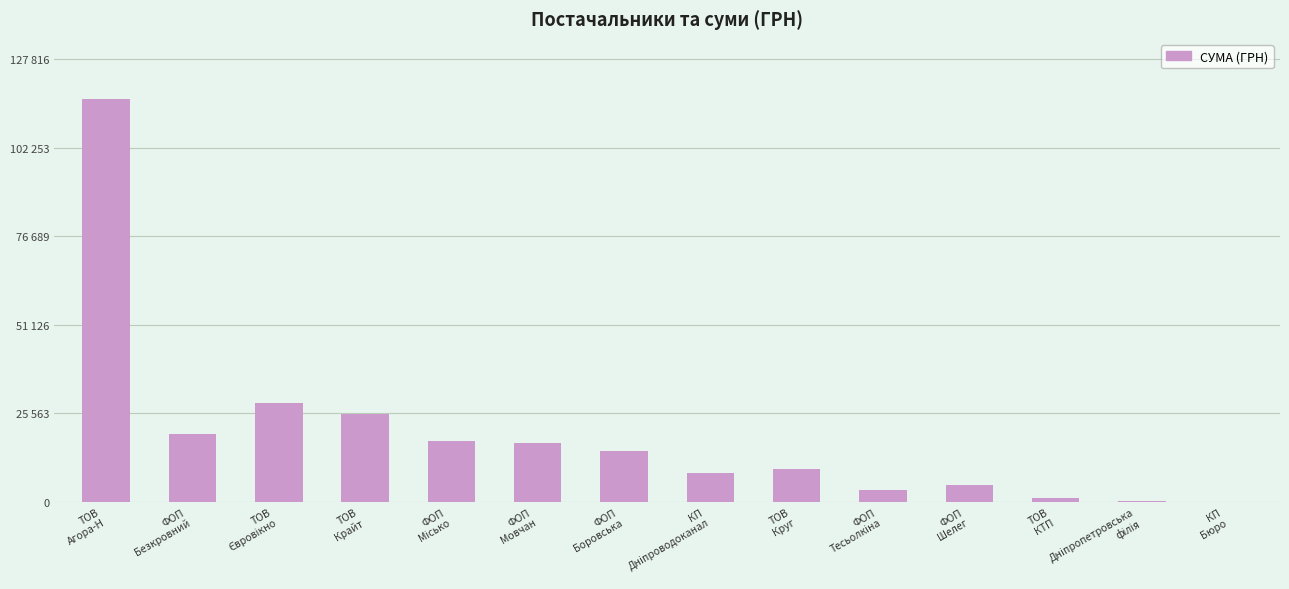

Where is the data nearest to the value 58140?

ТОВ
Євровікно